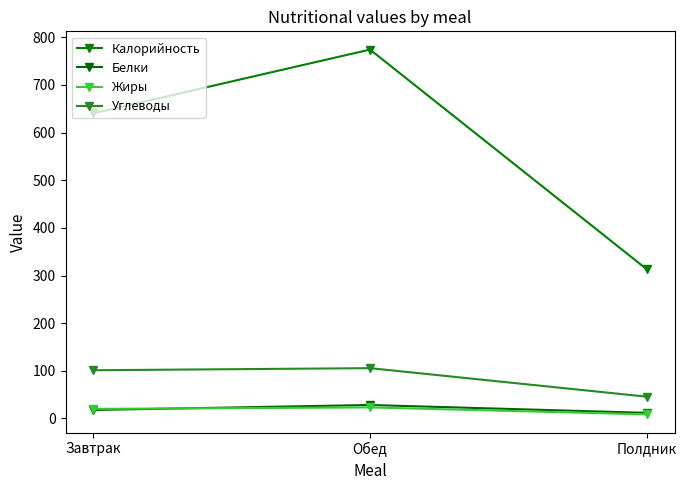

At which category does the chart reach its minimum across all series?

Полдник